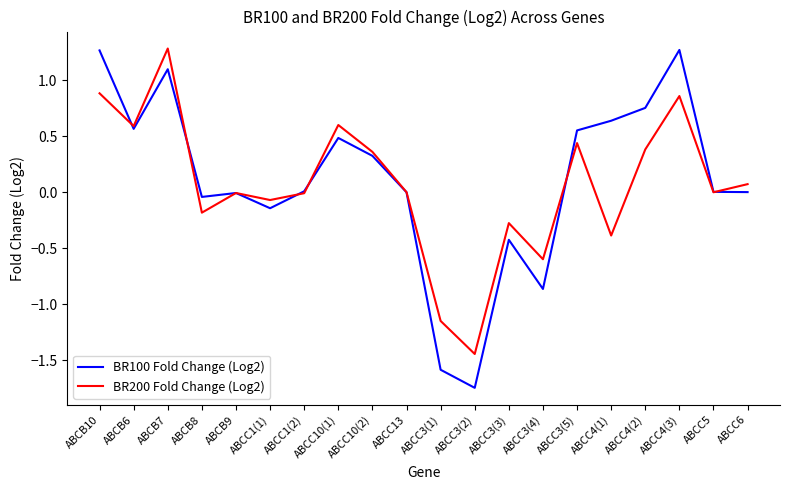

Rank the series at ABCB10 from highest to lowest value.

BR100 Fold Change (Log2), BR200 Fold Change (Log2)